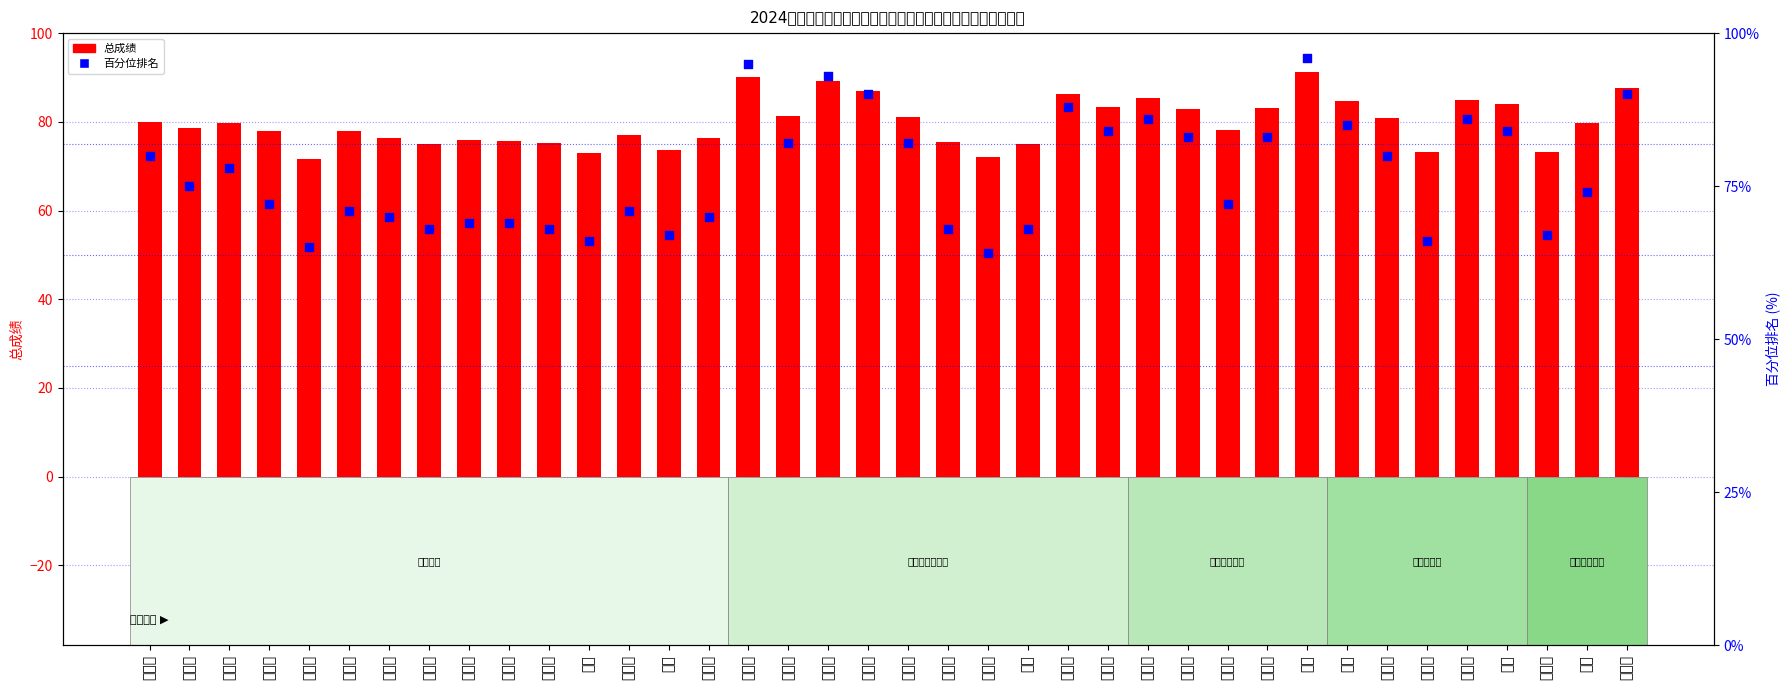

Which series has the largest Y range (max minus min)?

百分位排名